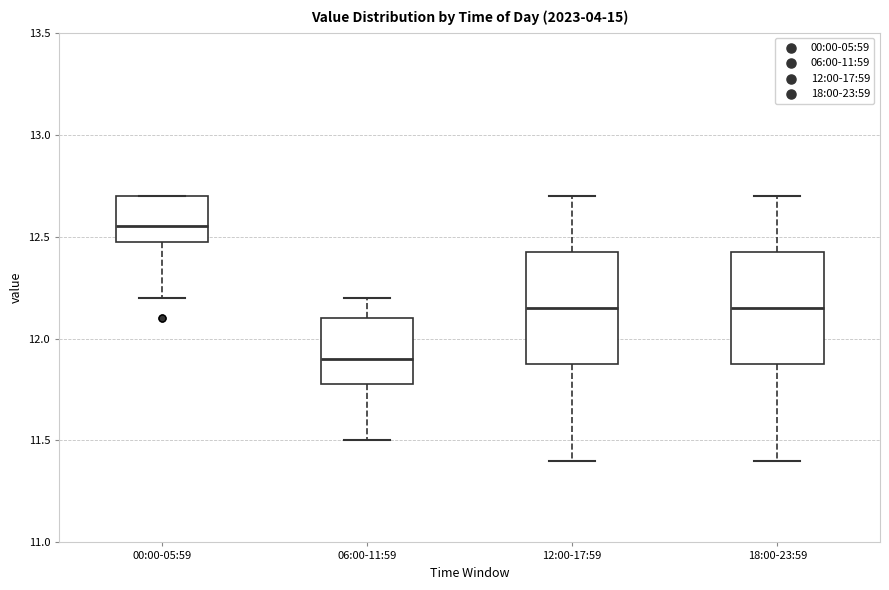

Which box's median line is the lowest?

06:00-11:59